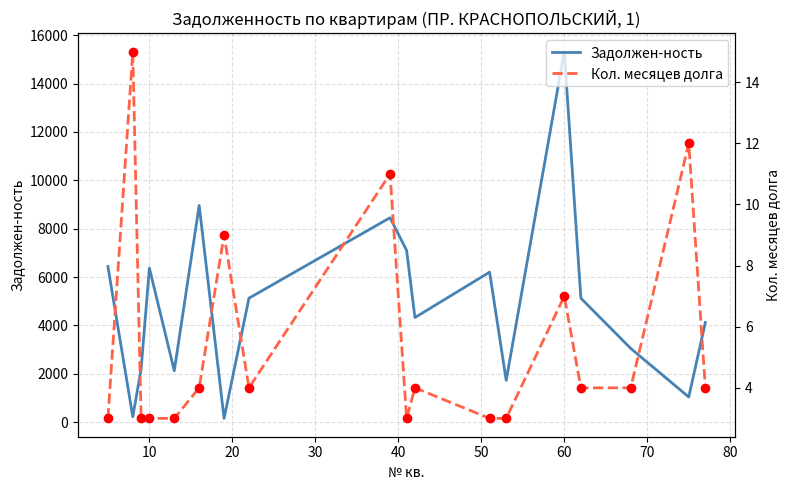

Which series reaches the maximum Y coordinate?

Задолжен-ность